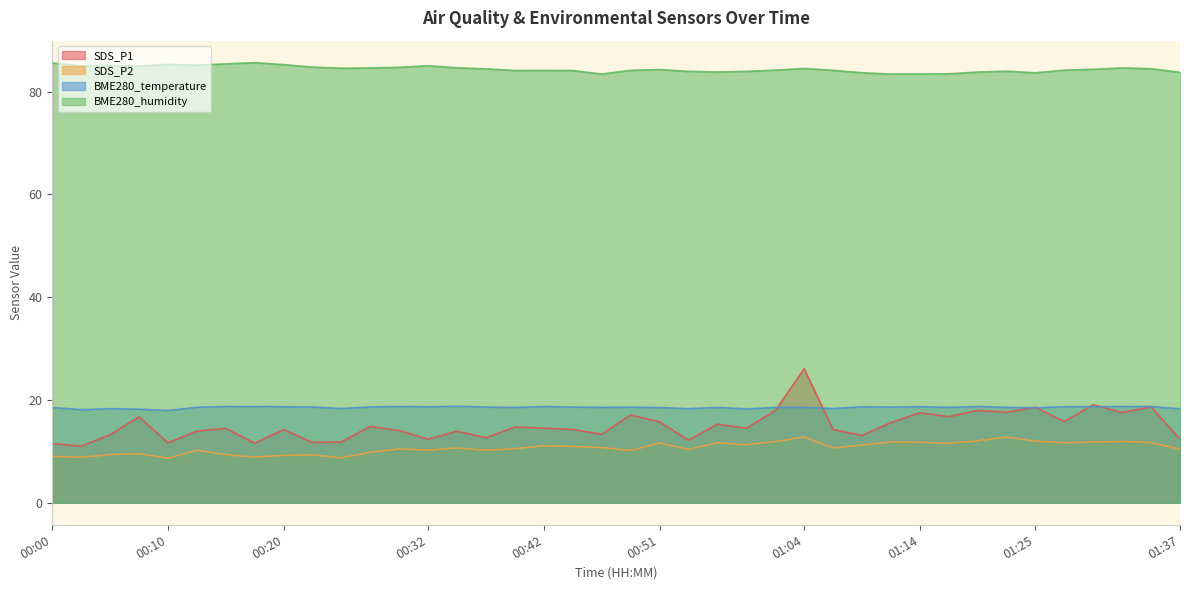

True or false: BME280_temperature and SDS_P2 cross at least once.

False